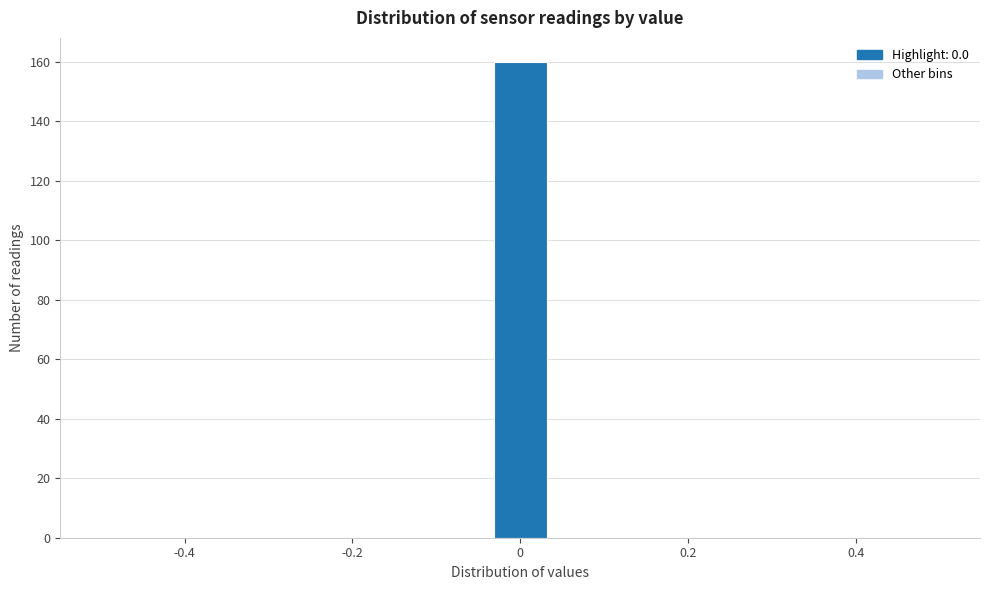

Read against the x-axis, roughly where is the centre of the tallest bar?

0.00